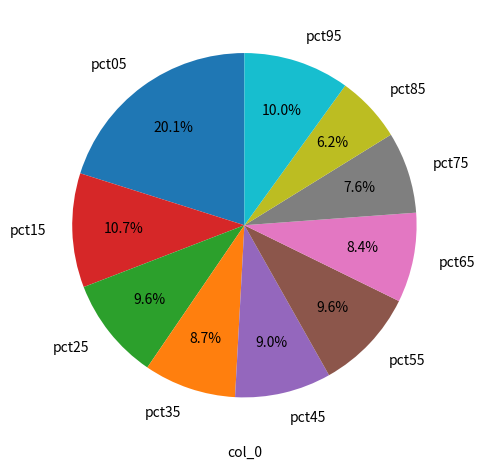

Combined, what portion of the pie is pct35 and pct05?

28.8%